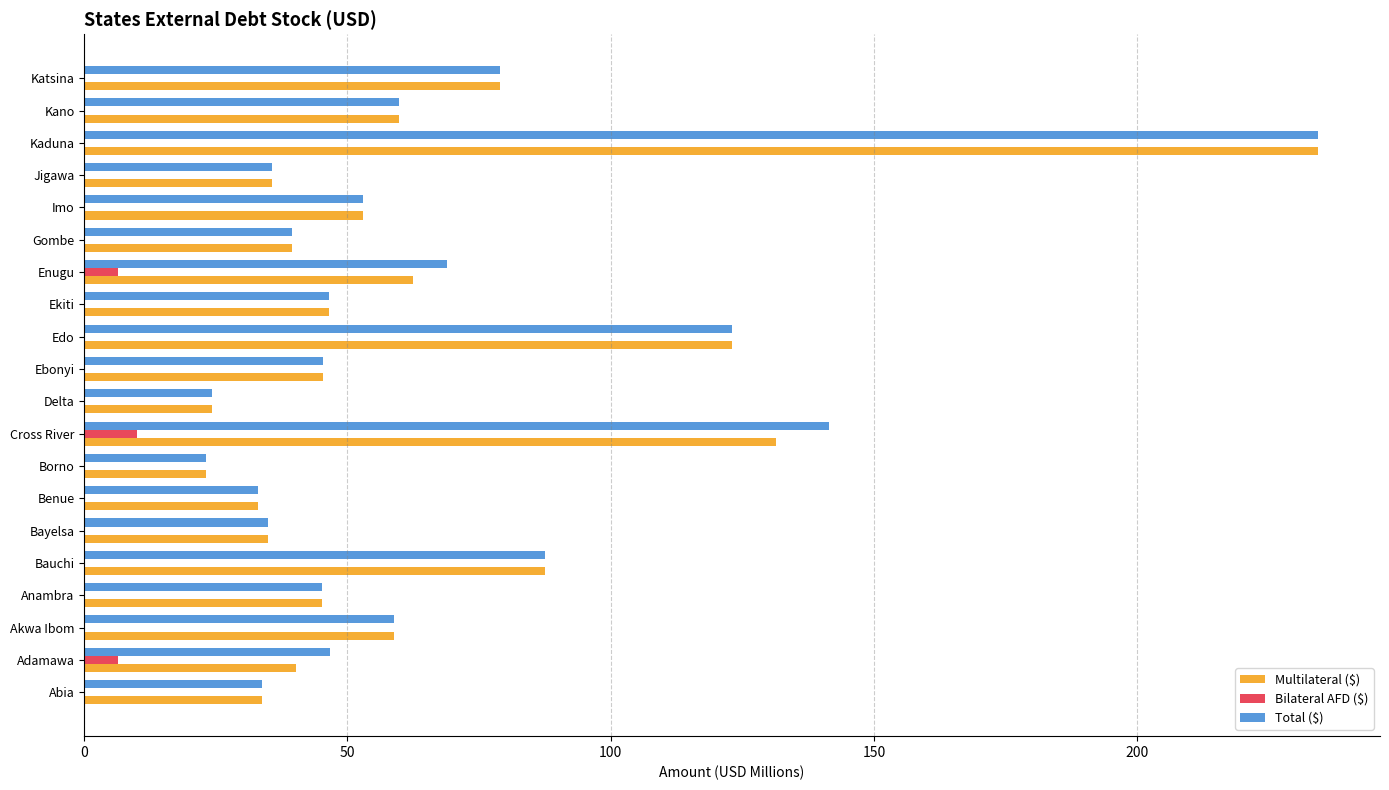

What is the total value across all series at Adamawa?

93.6